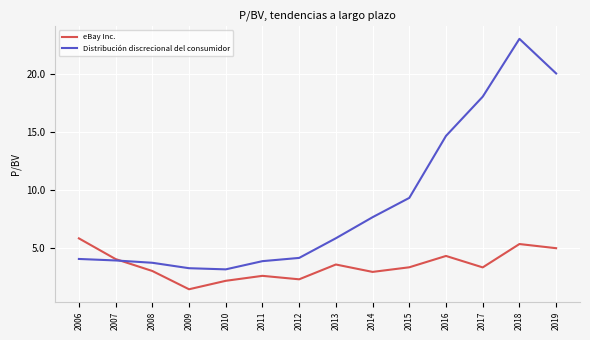

Which series ends up on top after the final intersection of eBay Inc. and Distribución discrecional del consumidor?

Distribución discrecional del consumidor